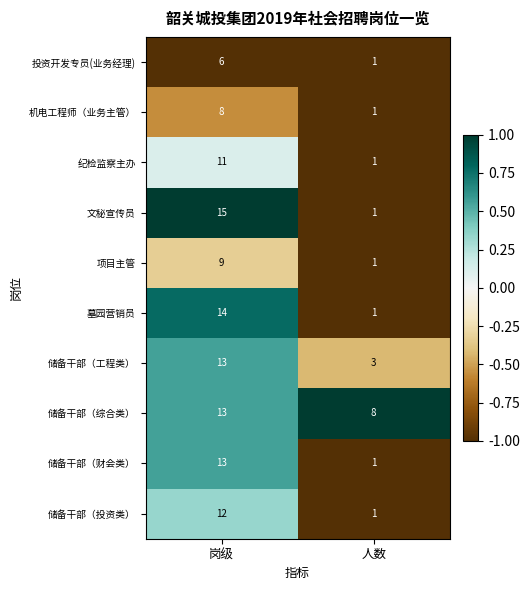

Between 岗级 and 人数, which series saw the biggest shift?

文秘宣传员